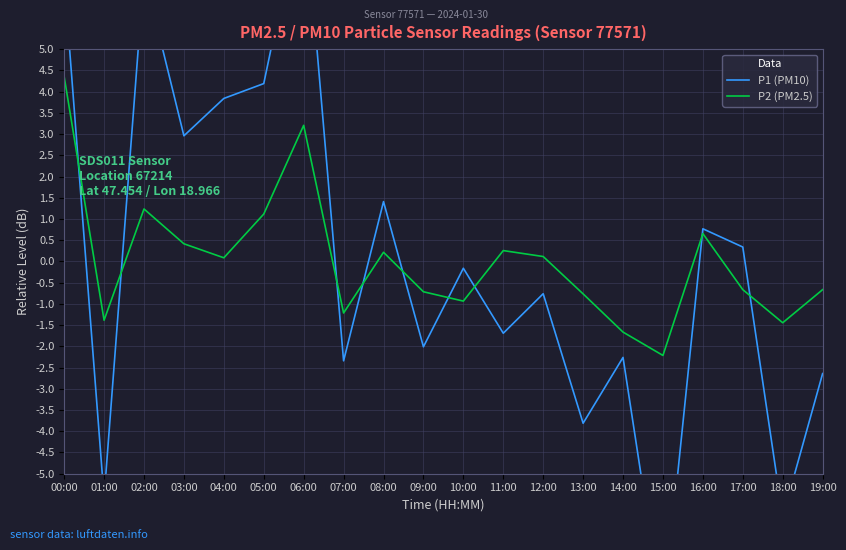

Where is P1 (PM10) nearest to the value 0?

10:00